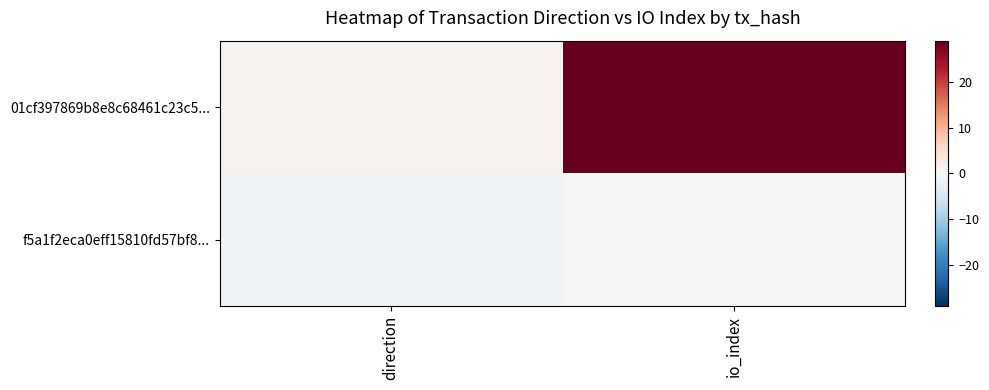

At direction, list the series in order from smallest to largest.

f5a1f2eca0eff15810fd57bf8..., 01cf397869b8e8c68461c23c5...